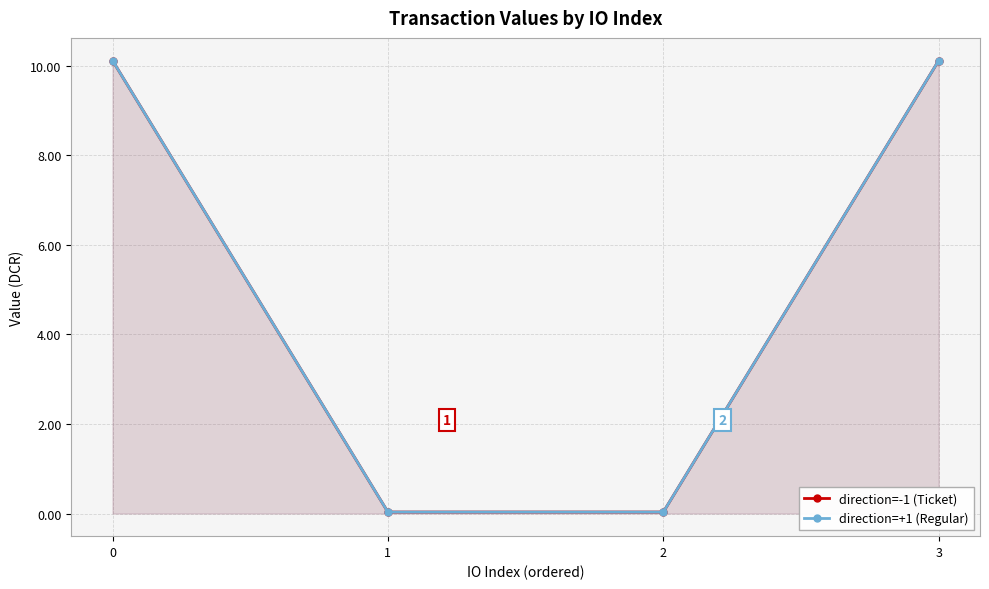

Does the chart display data point markers on the line(s)?

Yes